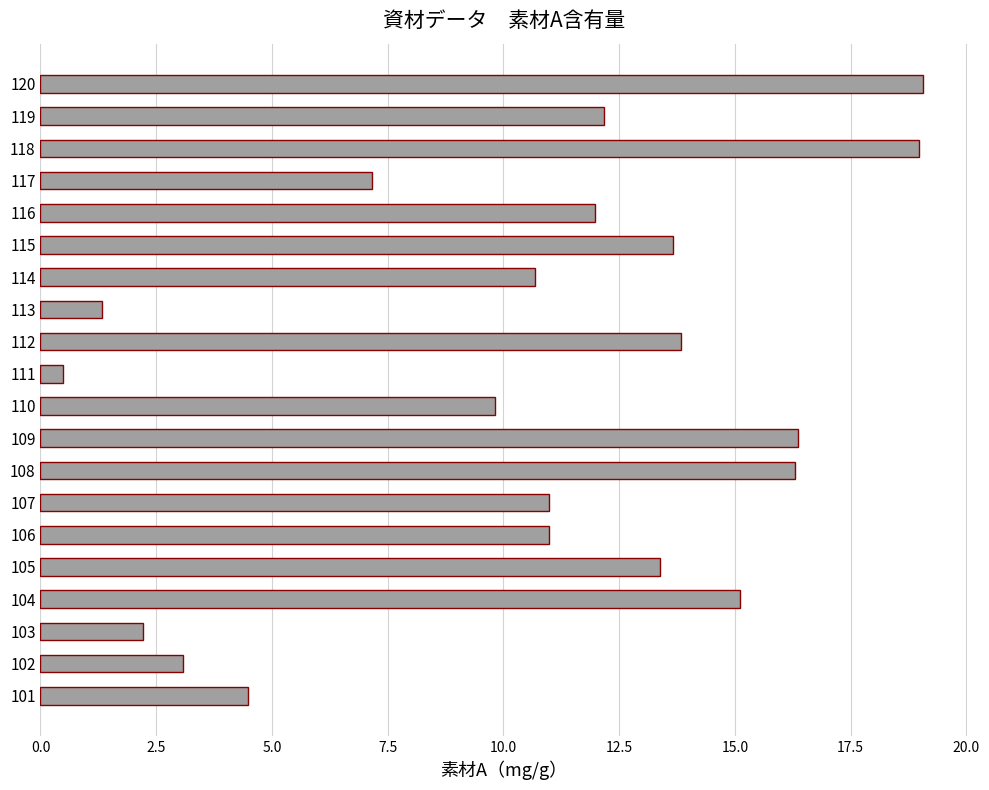

Reading bottom to top, transcribe all the data shown in this chart.

101=4.5	102=3.1	103=2.2	104=15.1	105=13.4	106=11.0	107=11.0	108=16.3	109=16.4	110=9.8	111=0.5	112=13.8	113=1.3	114=10.7	115=13.7	116=12.0	117=7.2	118=19.0	119=12.2	120=19.1